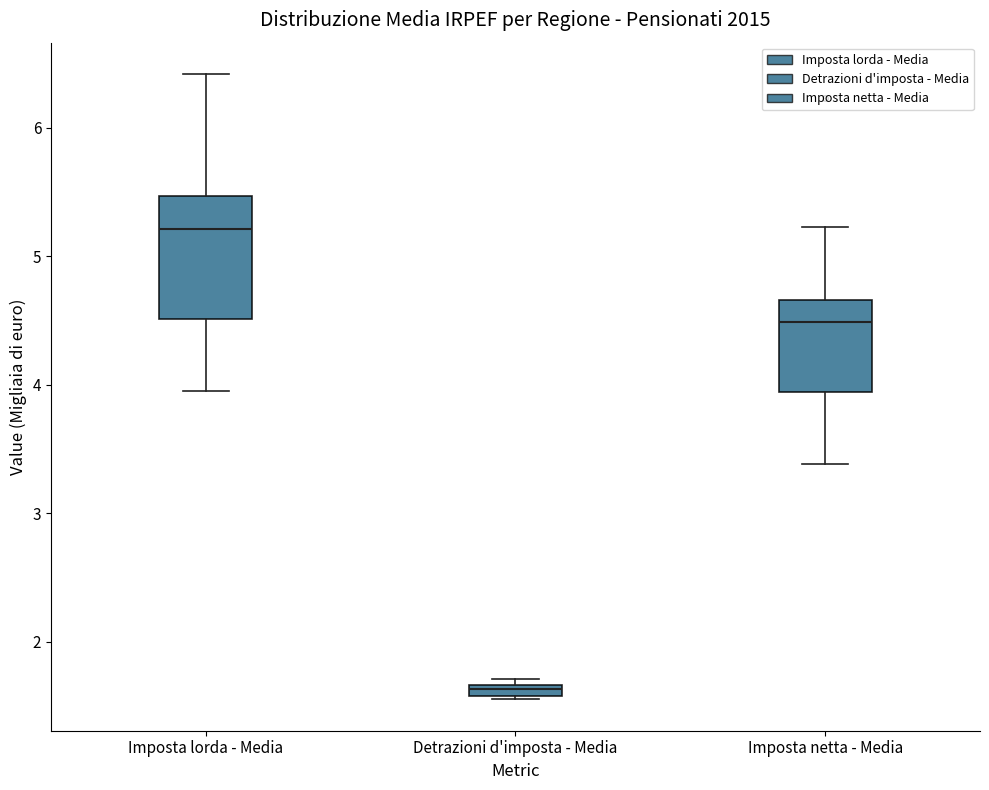

Where is the upper edge of the box for Detrazioni d'imposta - Media on the y-axis? The values are not printed on the chart, so give them approximately, as read against the axis.

1.7